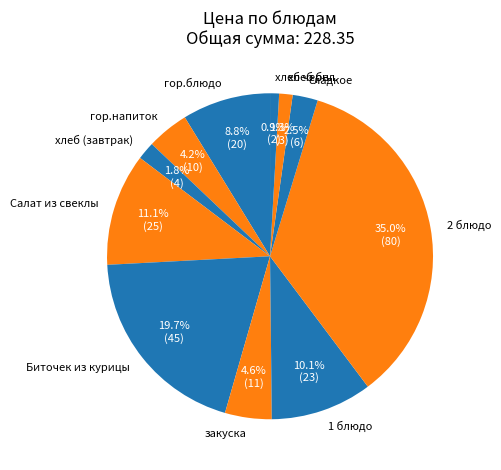

Approximately how many times larger is the value at закуска compared to гор.блюдо?

0.5